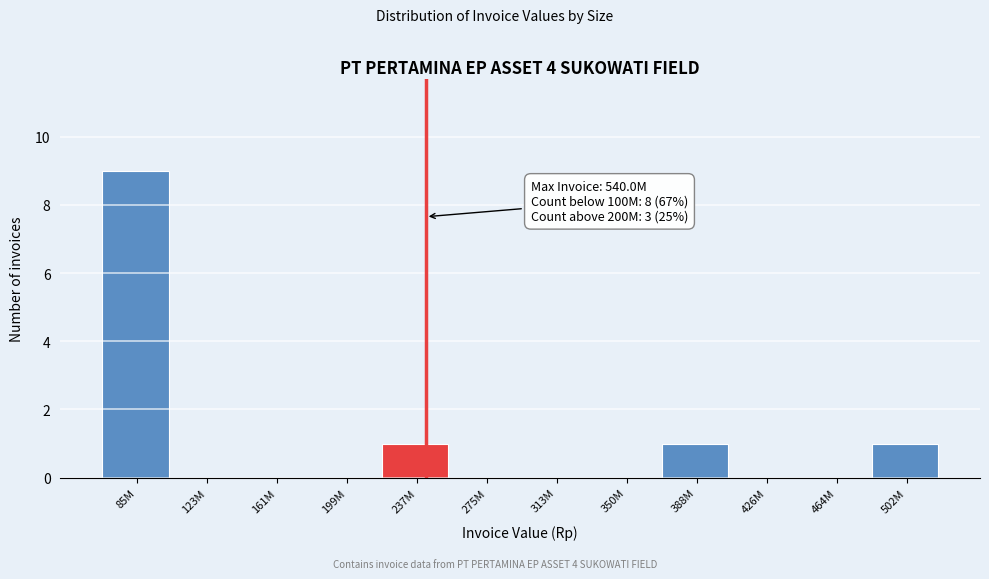

Reading left to right, extract all data points from this chart.

85M=9	123M=0	161M=0	199M=0	237M=1	275M=0	313M=0	350M=0	388M=1	426M=0	464M=0	502M=1